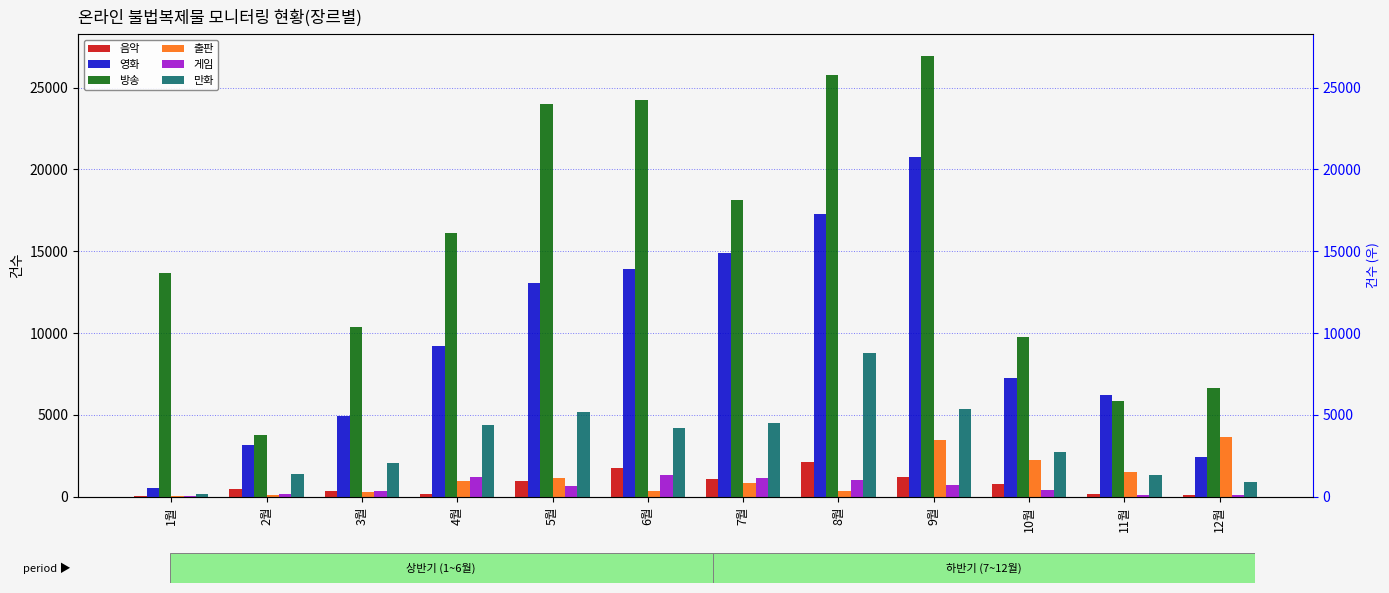

Reading left to right, what are all the values shown in this chart?

음악: 1월=54	2월=449	3월=361	4월=168	5월=951	6월=1738	7월=1074	8월=2127	9월=1237	10월=772	11월=166	12월=92
영화: 1월=544	2월=3165	3월=4920	4월=9243	5월=13059	6월=13905	7월=14898	8월=17309	9월=20733	10월=7233	11월=6249	12월=2423
방송: 1월=13673	2월=3752	3월=10403	4월=16092	5월=23981	6월=24245	7월=18108	8월=25763	9월=26906	10월=9737	11월=5866	12월=6654
출판: 1월=32	2월=122	3월=314	4월=986	5월=1141	6월=343	7월=818	8월=365	9월=3499	10월=2228	11월=1495	12월=3651
게임: 1월=55	2월=163	3월=381	4월=1204	5월=631	6월=1340	7월=1147	8월=1023	9월=706	10월=386	11월=110	12월=116
만화: 1월=140	2월=1393	3월=2062	4월=4391	5월=5155	6월=4221	7월=4487	8월=8775	9월=5378	10월=2734	11월=1334	12월=878